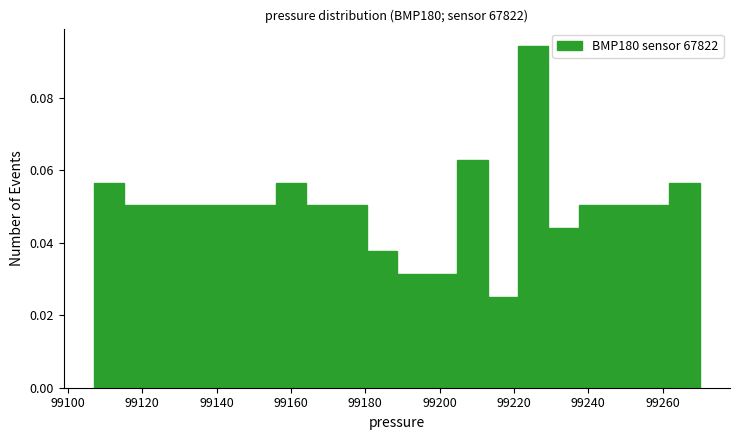

Reading left to right, list every bar in this chart as the range it spans on the x-axis followed by its height. Neither the bar edges nor the heights are printed on the chart, so give them approximately, as read against the axes.

99108 to 99116: 0.056
99116 to 99124: 0.050
99124 to 99132: 0.050
99132 to 99140: 0.050
99140 to 99148: 0.050
99148 to 99156: 0.050
99156 to 99164: 0.056
99164 to 99172: 0.050
99172 to 99180: 0.050
99180 to 99188: 0.038
99188 to 99196: 0.032
99196 to 99204: 0.032
99204 to 99212: 0.062
99212 to 99222: 0.026
99222 to 99230: 0.094
99230 to 99238: 0.044
99238 to 99246: 0.050
99246 to 99254: 0.050
99254 to 99262: 0.050
99262 to 99270: 0.056